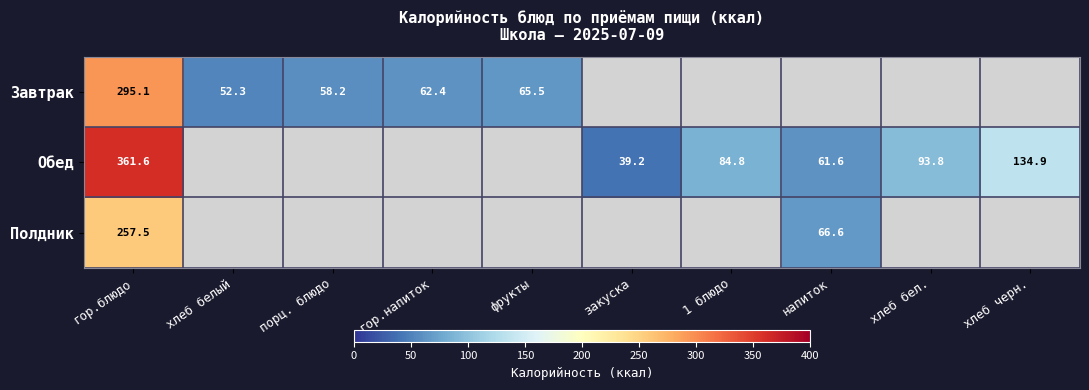

Read the Полдник value at гор.блюдо.

257.5